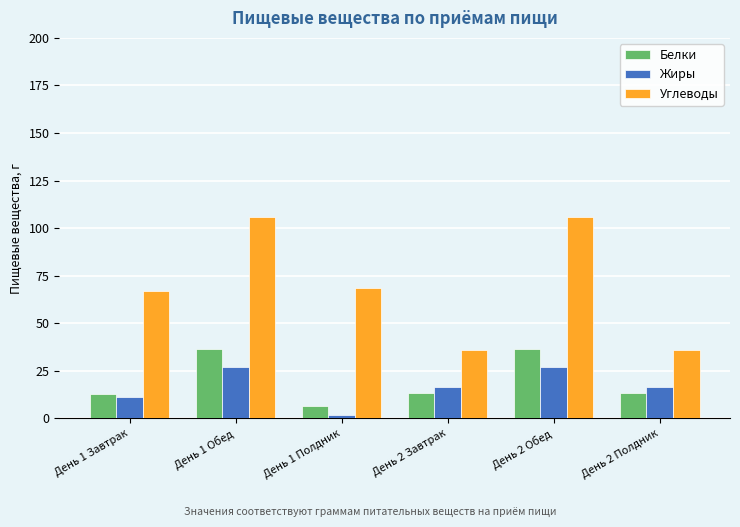

What is the lowest value of the Углеводы series?

36.1